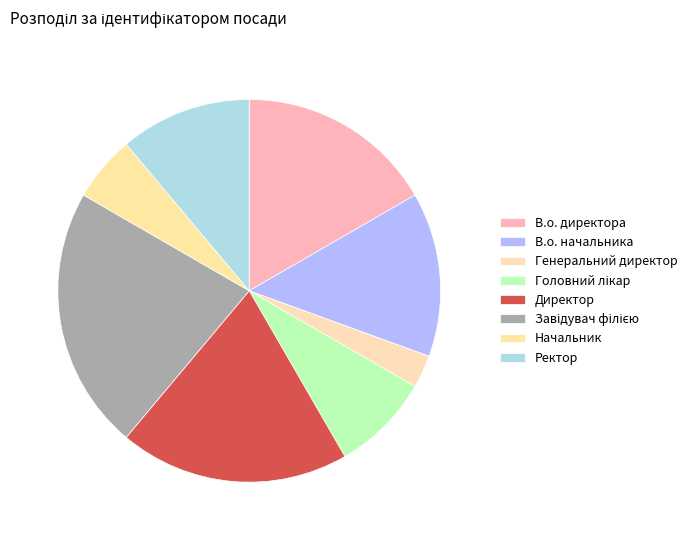

How many slices are in this pie chart?

8